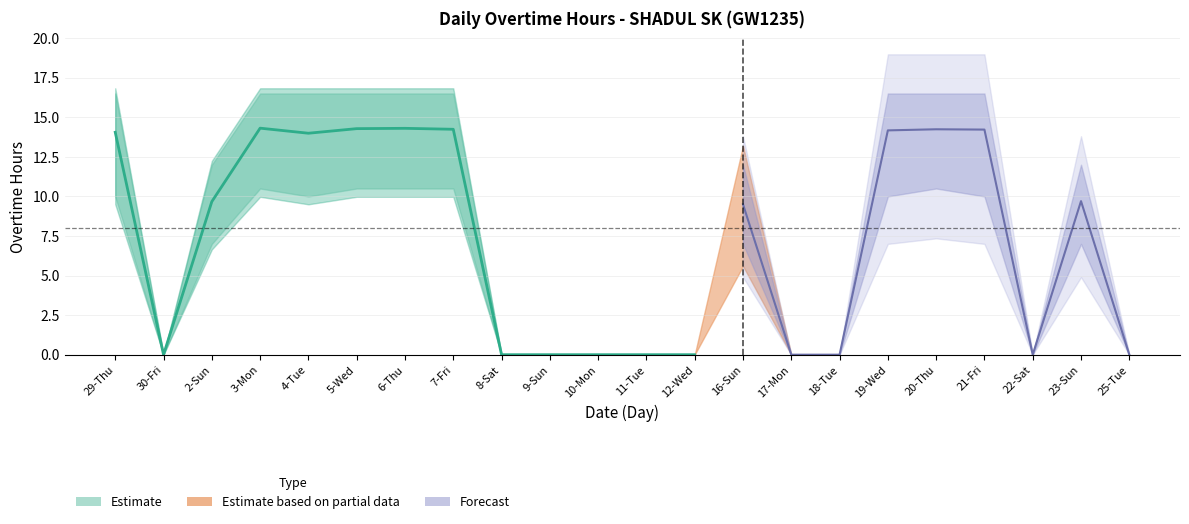

The value of Overtime Hours at 18-Tue is 0.0. True or false?

True